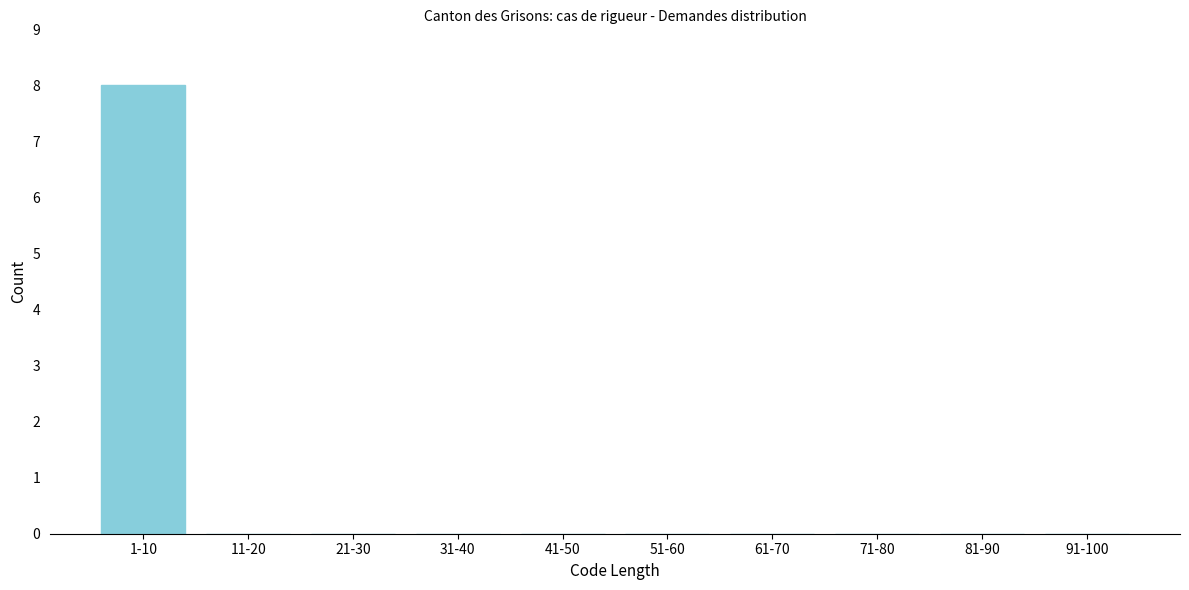

Reading left to right, extract all data points from this chart.

1-10=8	11-20=0	21-30=0	31-40=0	41-50=0	51-60=0	61-70=0	71-80=0	81-90=0	91-100=0